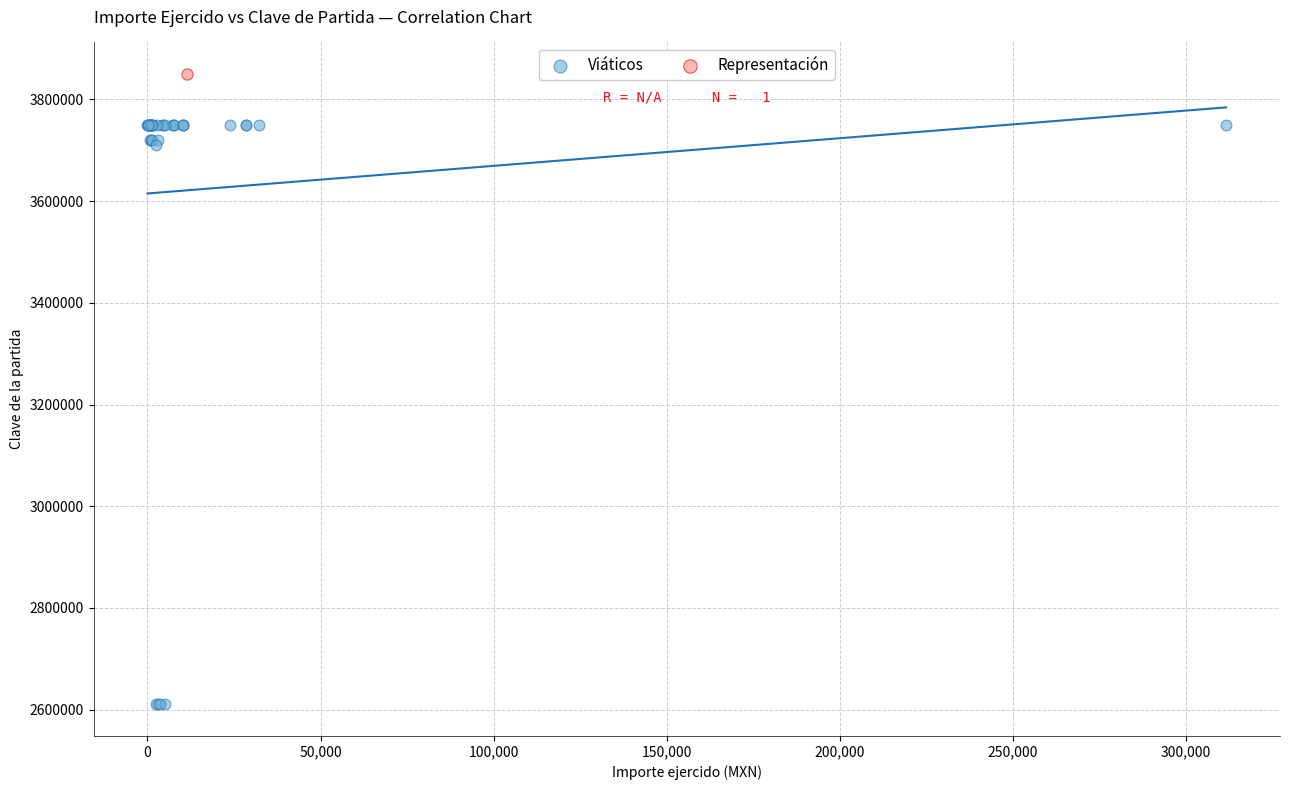

What are all the series names shown in the legend?

Viáticos, Representación